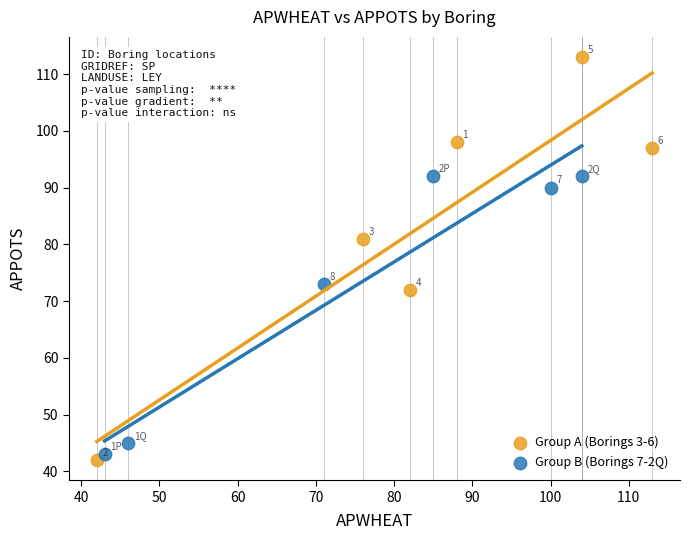

Which series has the largest Y range (max minus min)?

Group A (Borings 3-6)